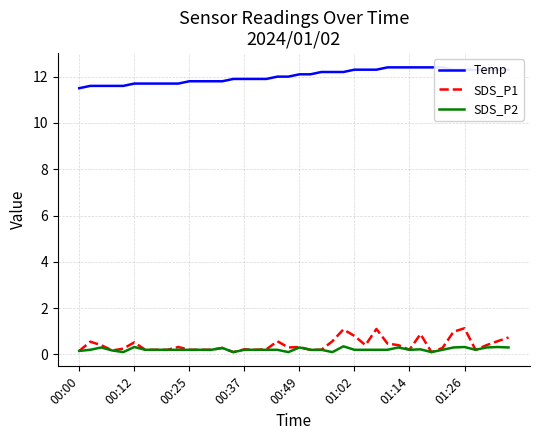

True or false: Temp and SDS_P1 intersect in this chart.

False